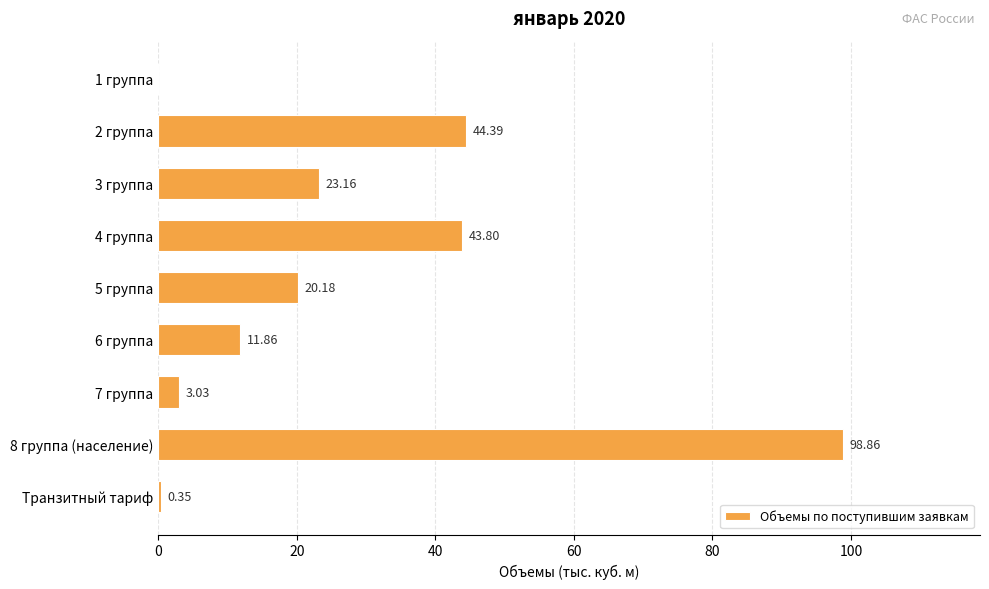

Approximately how many times larger is the value at 4 группа compared to 2 группа?

1.0